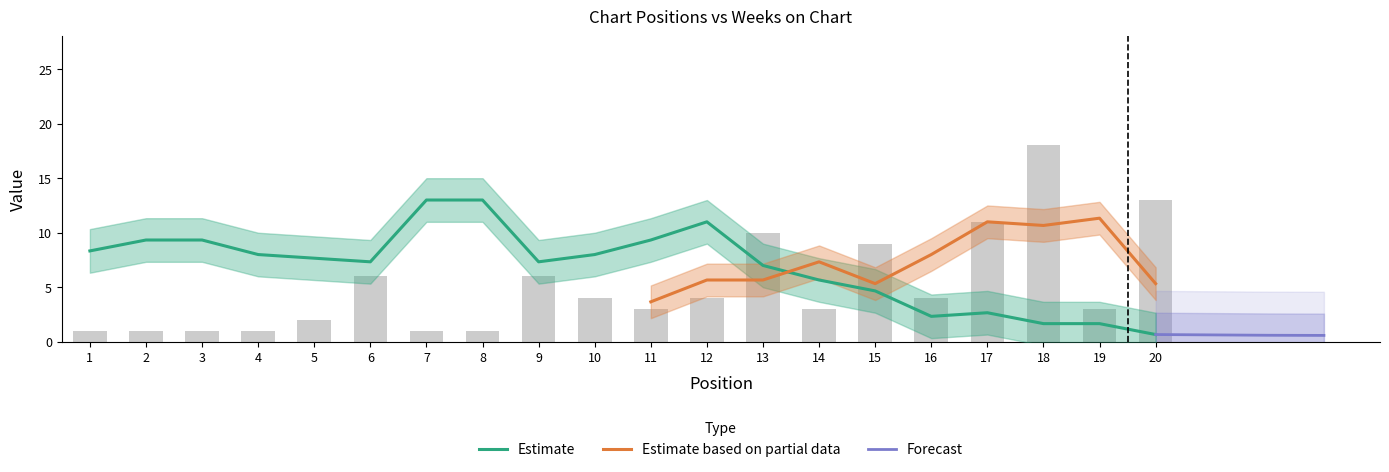

Reading right to left, extract all data points from this chart.

20=13	19=3	18=18	17=11	16=4	15=9	14=3	13=10	12=4	11=3	10=4	9=6	8=1	7=1	6=6	5=2	4=1	3=1	2=1	1=1